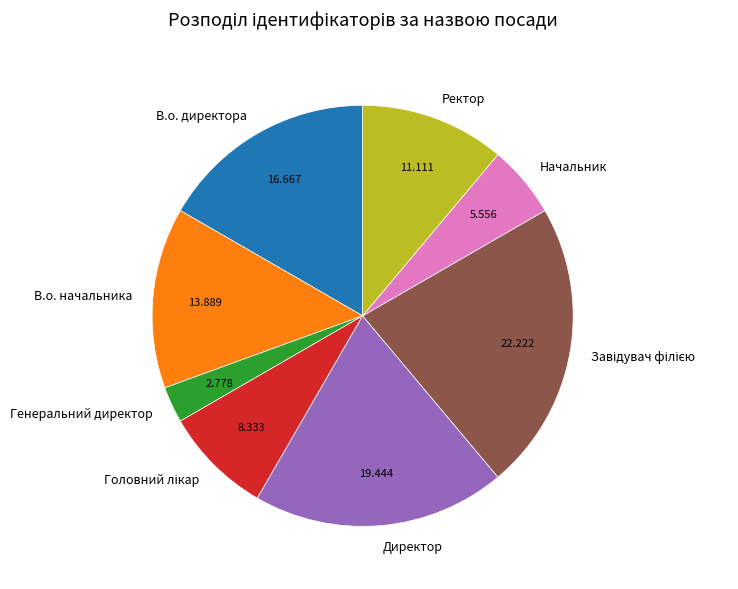

Is В.о. директора the majority of the pie?

No